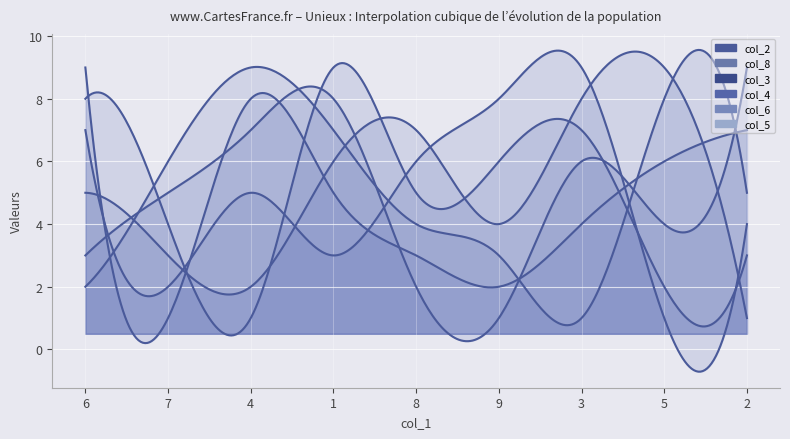

At which label is col_6 closest to 5?

8